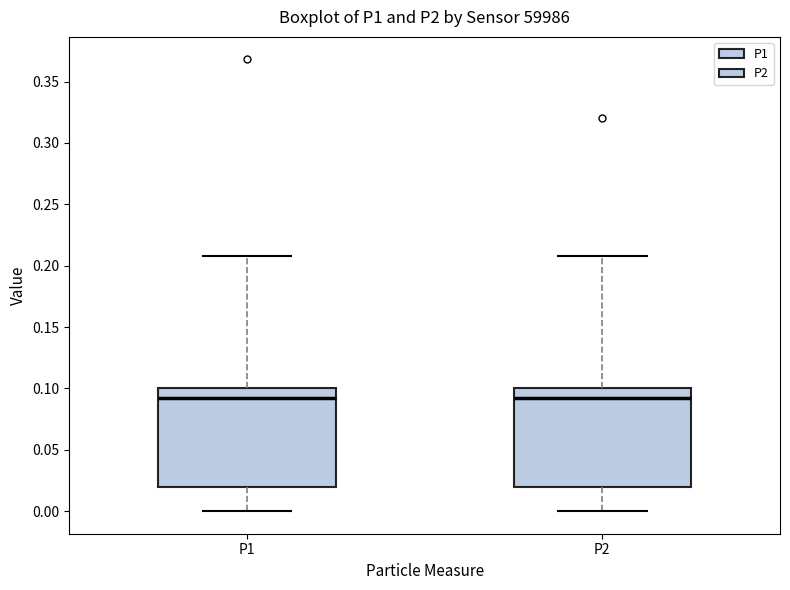

Reading left to right, read every box against the y-axis: the position of its median line, the range the box covers, and the ends of its whiskers. The values are not printed on the chart, so give them approximately, as read against the axis.

P1: median 0.09, box 0.02 to 0.10, whiskers 0.00 to 0.21
P2: median 0.09, box 0.02 to 0.10, whiskers 0.00 to 0.21